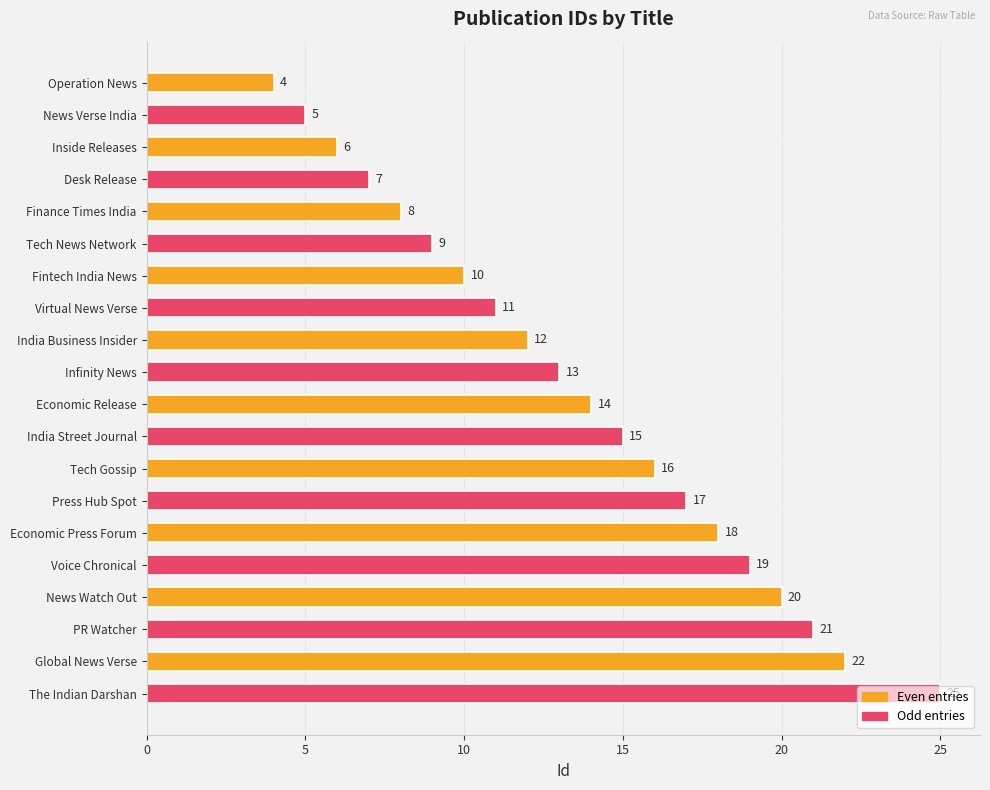

True or false: the data shows 21 at PR Watcher.

True